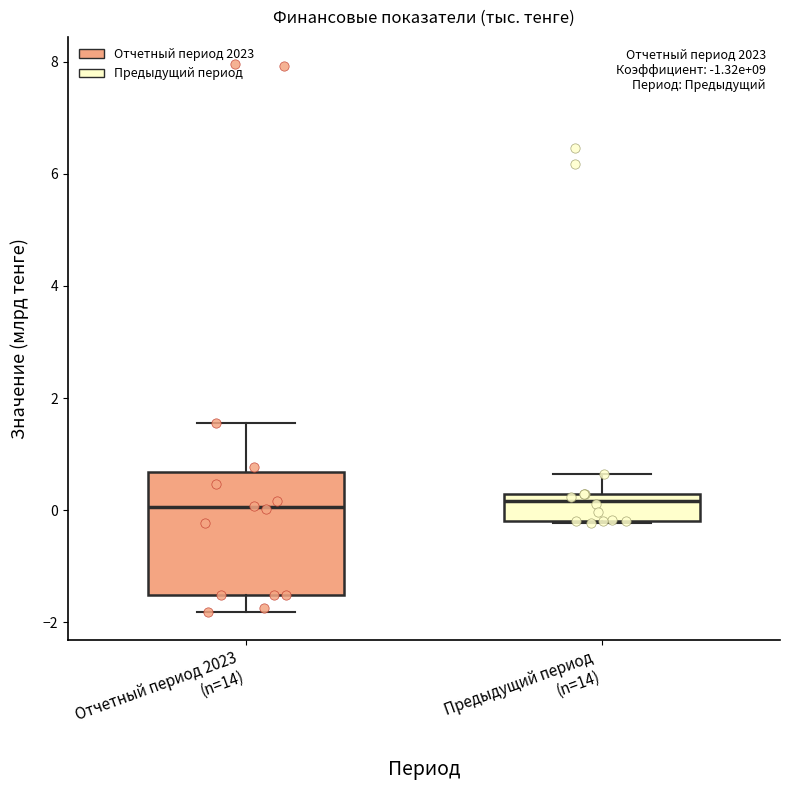

Reading left to right, transcribe this box plot: for each box, give where its median line is, the range the box spans, and where its two whiskers end, as read against the y-axis. The values are not printed on the chart, so give them approximately, as read against the axis.

Отчетный период 2023 (n=14): median 0.0, box -1.6 to 0.6, whiskers -1.8 to 1.6
Предыдущий период (n=14): median 0.2 (just below the box's upper edge), box -0.2 to 0.2, whiskers -0.2 to 0.6